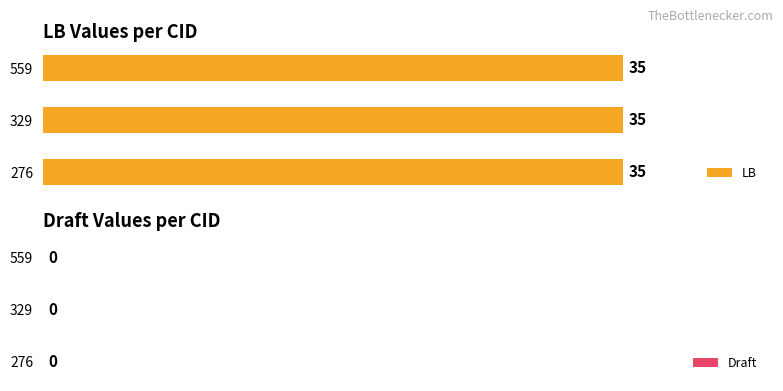

Rank the series at 559 from highest to lowest value.

LB, Draft